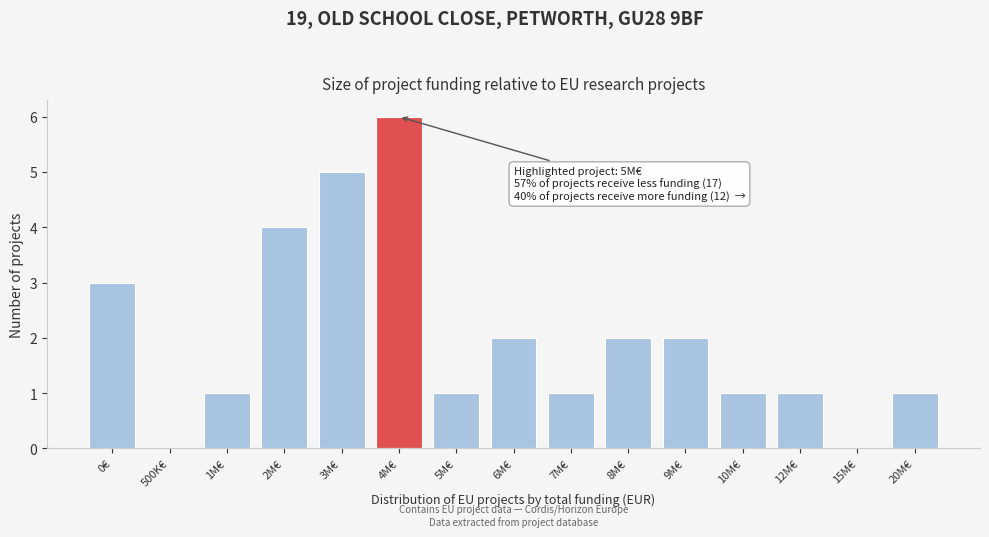

Reading right to left, transcribe all the data shown in this chart.

20M€=1	15M€=0	12M€=1	10M€=1	9M€=2	8M€=2	7M€=1	6M€=2	5M€=1	4M€=6	3M€=5	2M€=4	1M€=1	500K€=0	0€=3